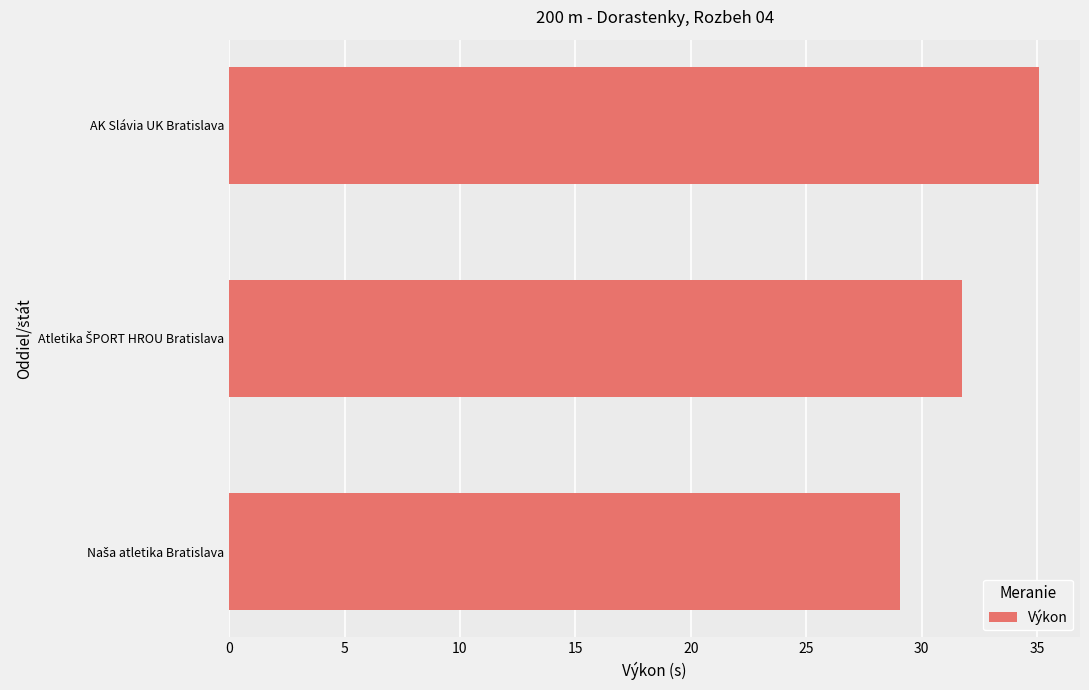

What is the average value?

32.0